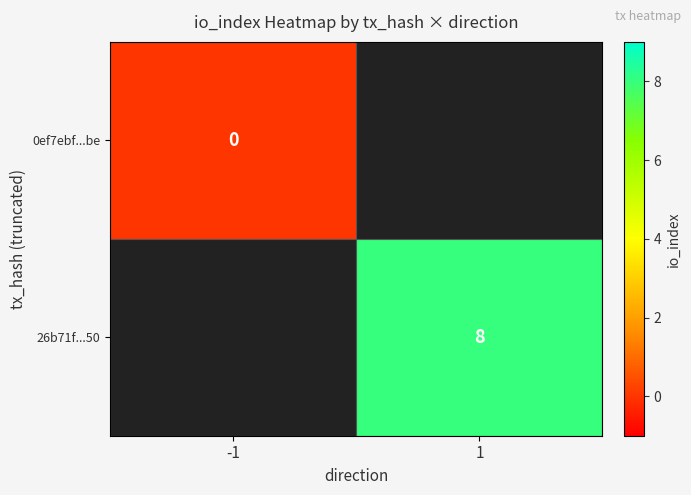

True or false: 26b71f...50 has a value of 13 at 1.

False